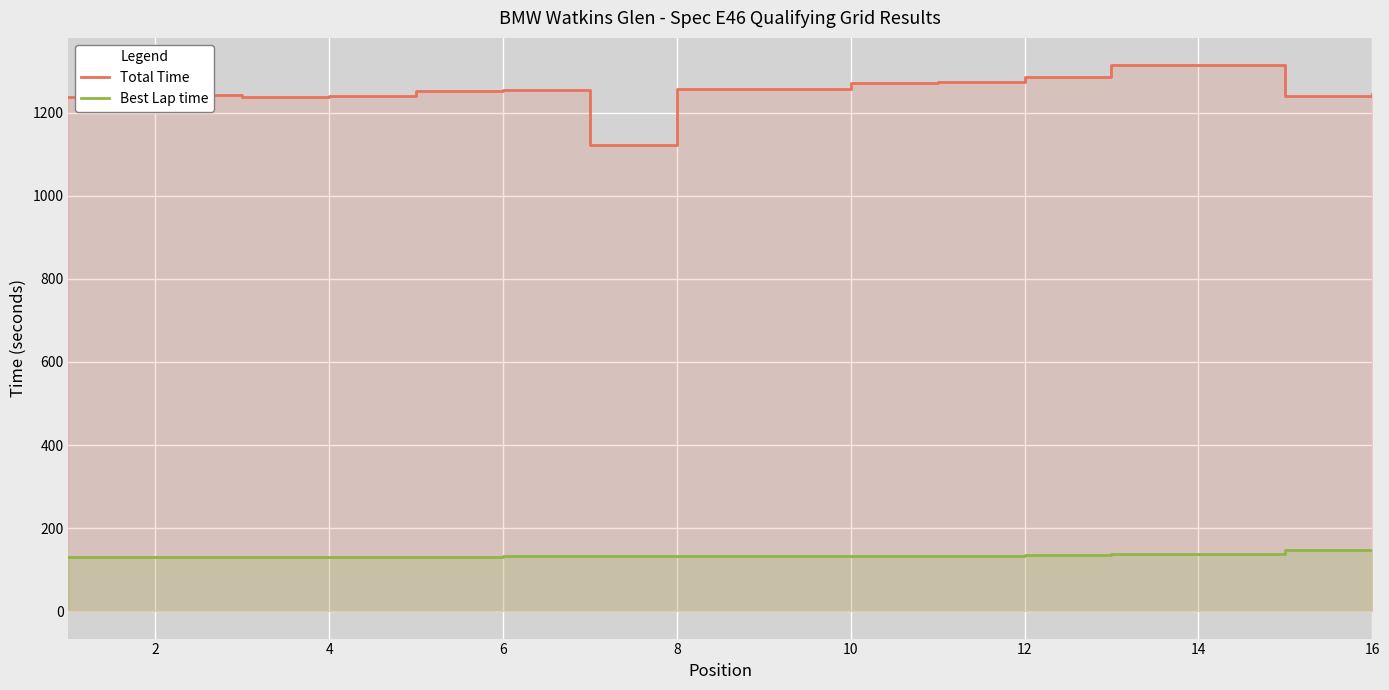

True or false: Best Lap time has more than 2 points higher than both neighbors.

False